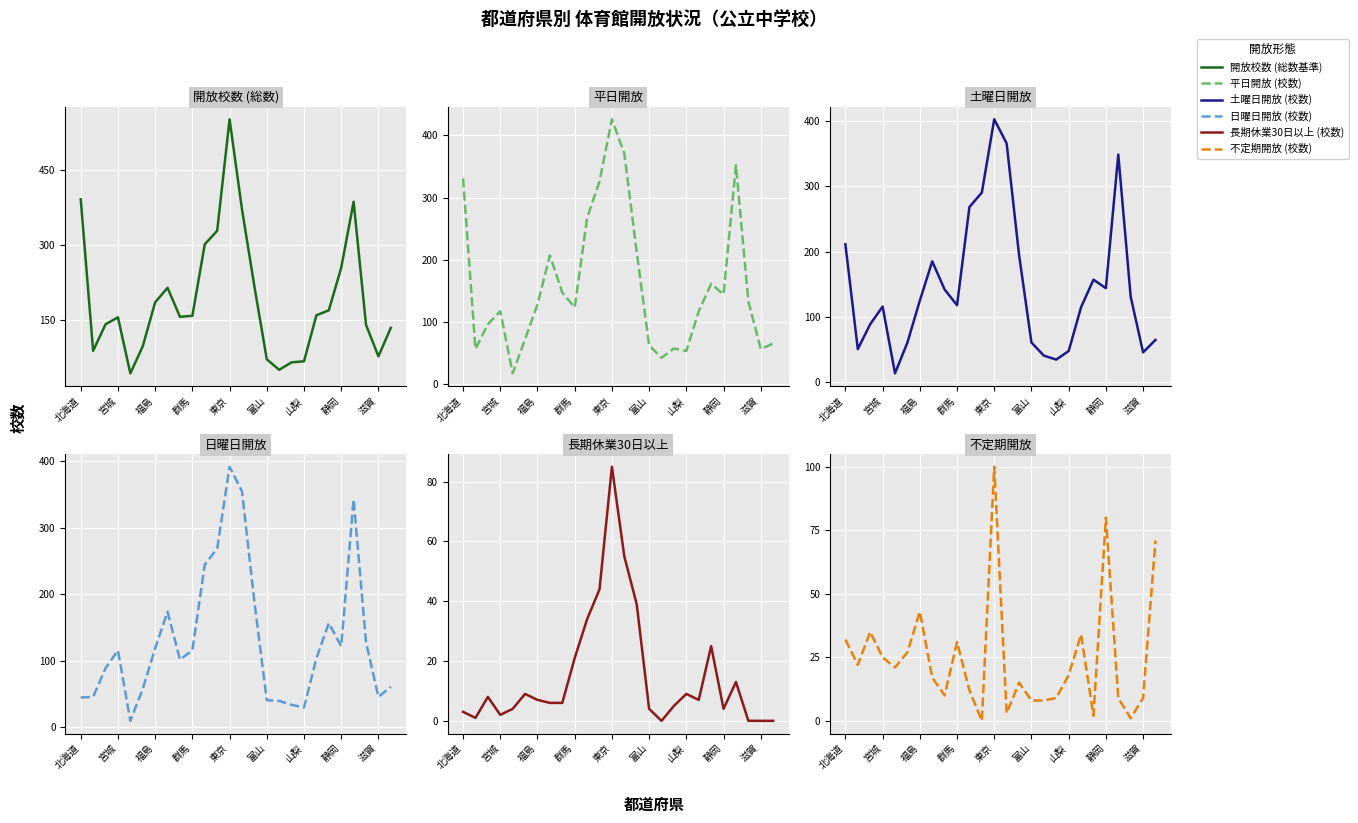

Rank the series by their maximum value, from lowest to highest.

長期休業30日以上 (校数), 不定期開放 (校数), 日曜日開放 (校数), 土曜日開放 (校数), 平日開放 (校数), 開放校数 (総数基準)